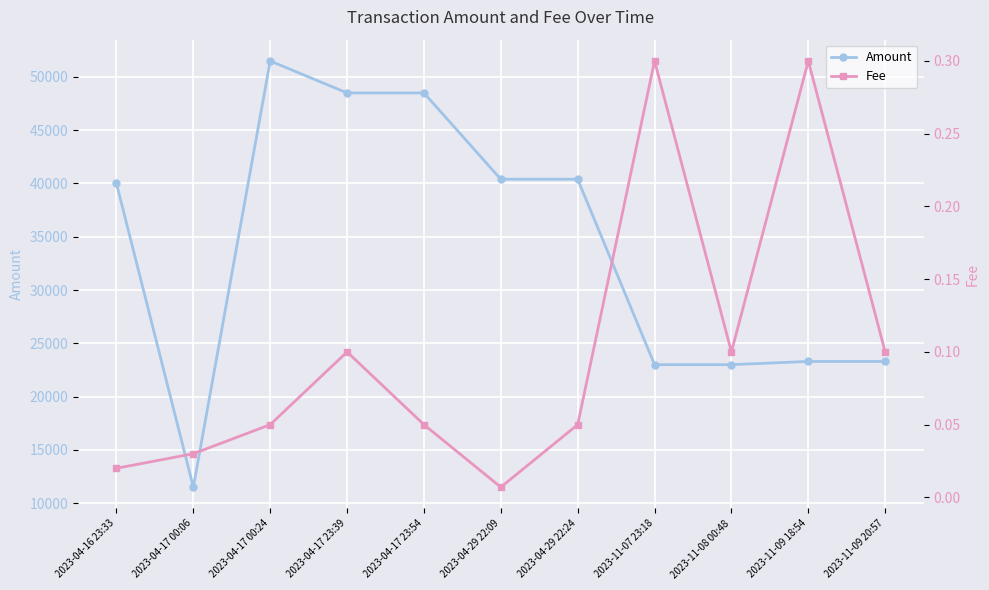

At which category does Amount reach its first local peak?

2023-04-17 00:24